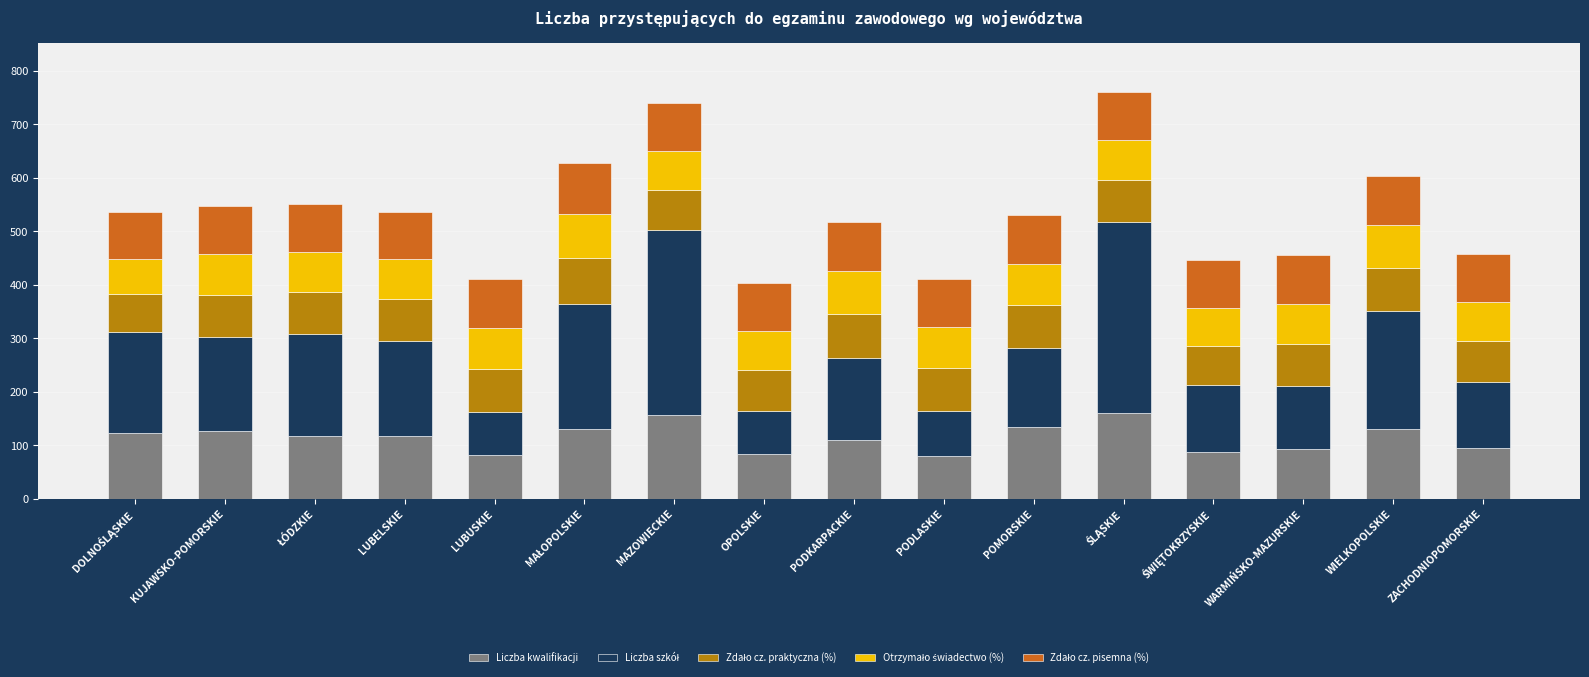

What is the minimum value for Liczba kwalifikacji?

80